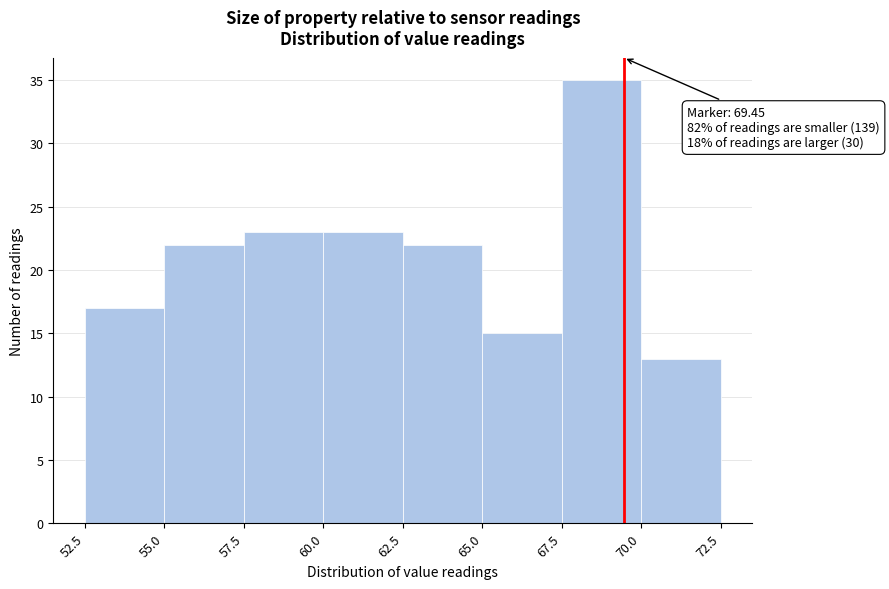

Which range on the x-axis has the tallest bar?

67.5 to 70.0